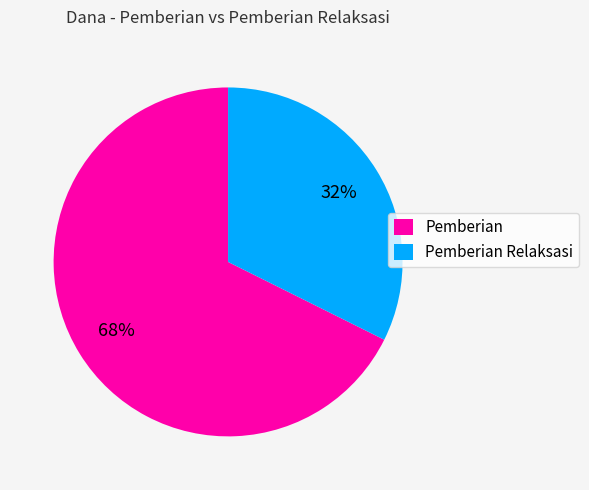

The Pemberian slice represents 68% of the pie. True or false?

True